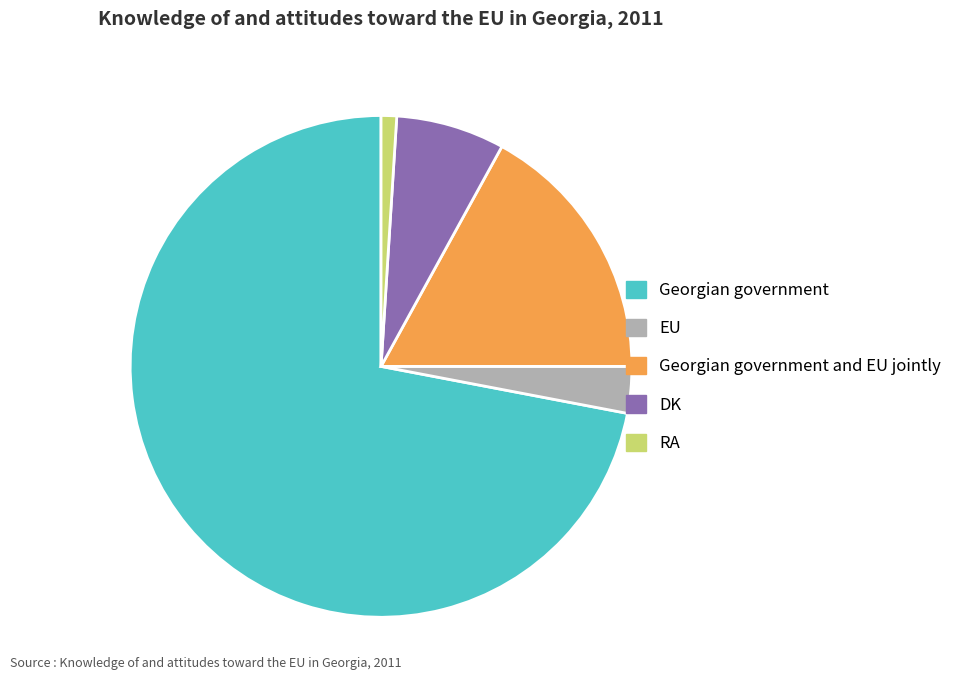

Is the sum of RA and Georgian government greater than half?

Yes